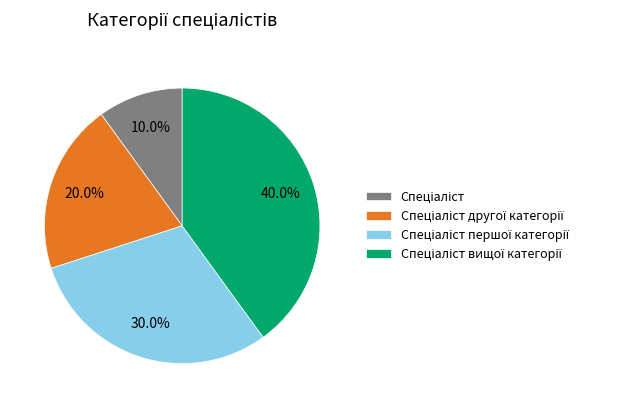

To the nearest percent, what is the average slice percentage?

25%